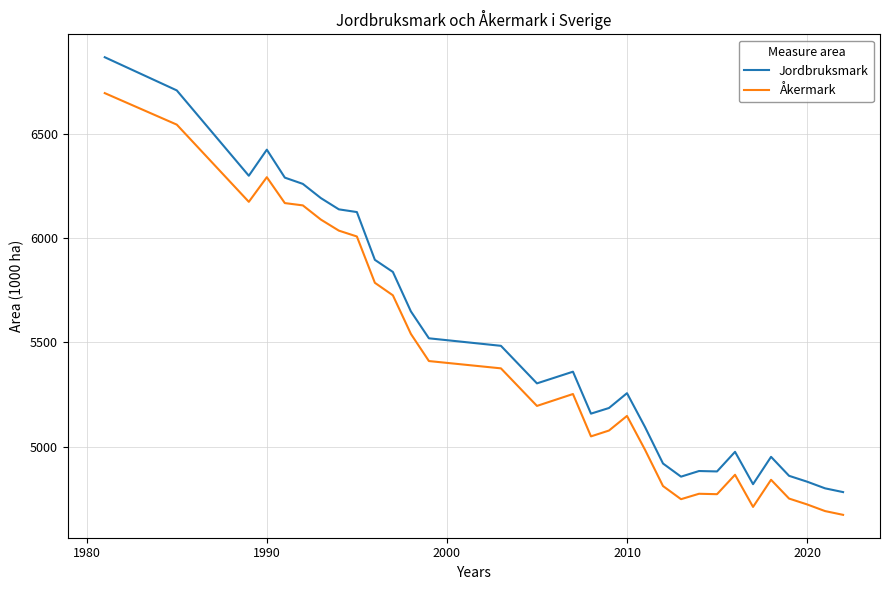

List the series in order of their peak value, highest first.

Jordbruksmark, Åkermark